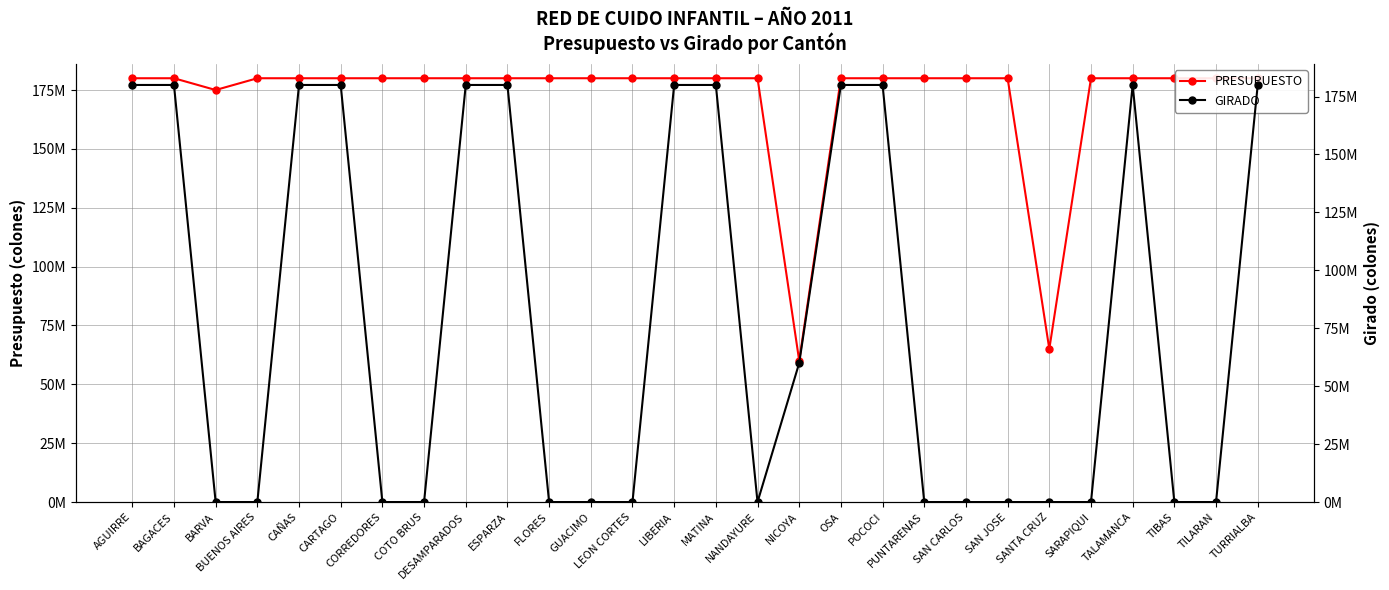

Between BARVA and NANDAYURE, which series saw the biggest shift?

PRESUPUESTO